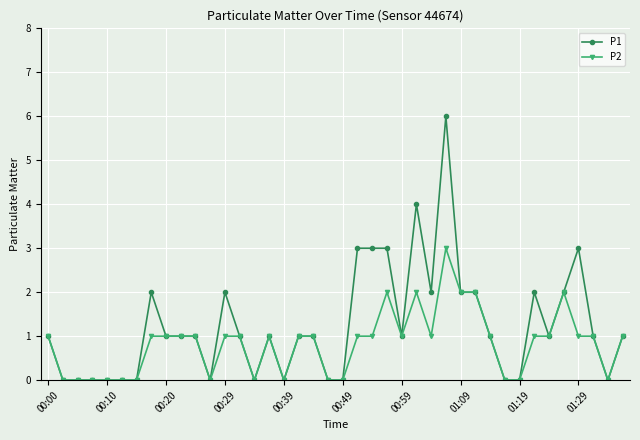

List the series in order of their peak value, highest first.

P1, P2